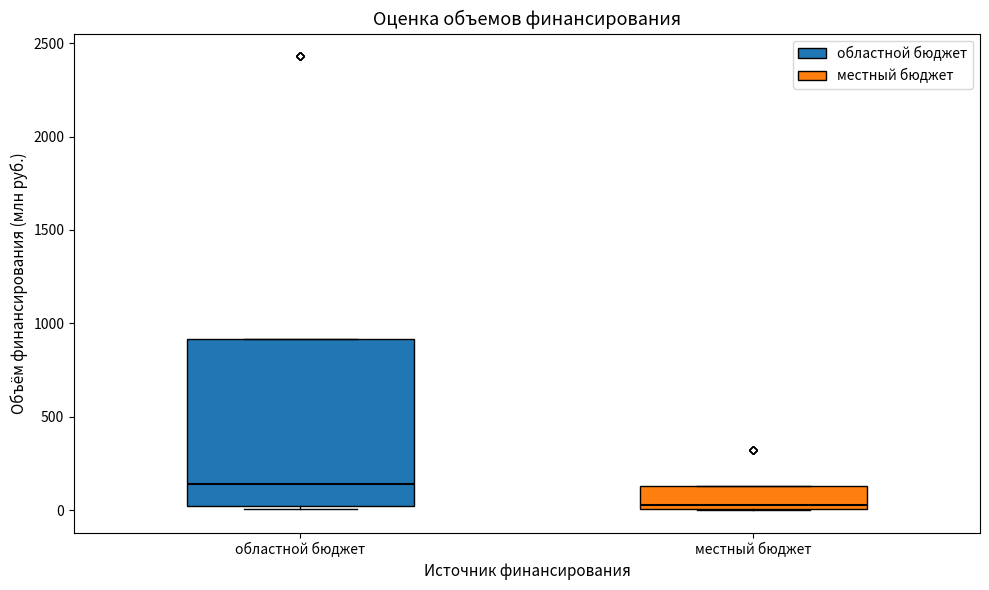

Which box's median line is the lowest?

местный бюджет